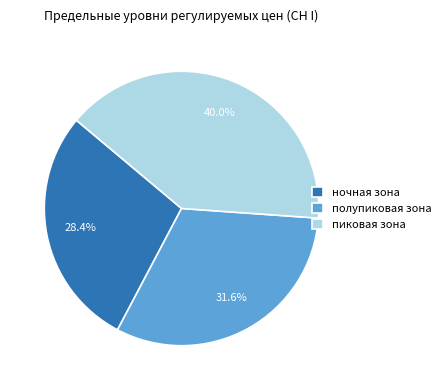

Count the number of slices in the pie.

3